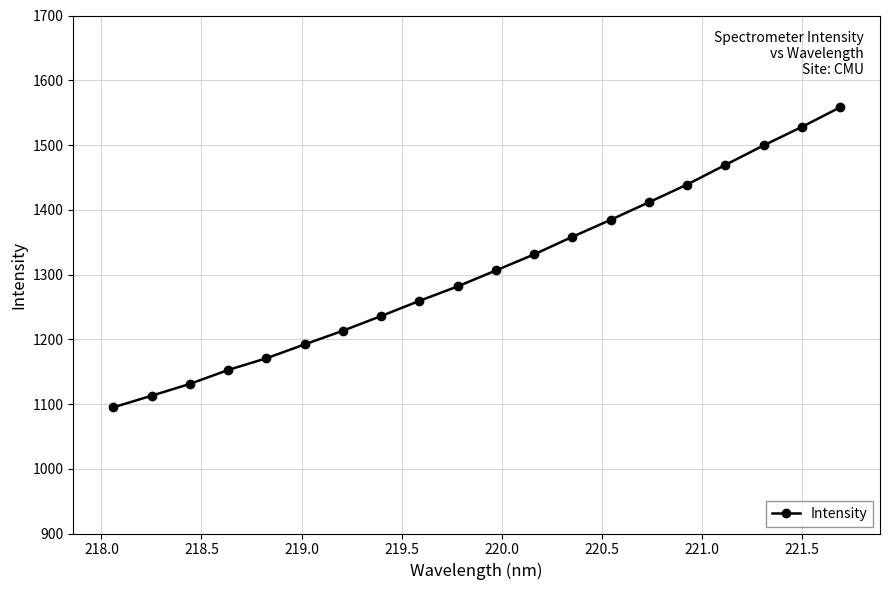

What is the smallest value displayed?

1094.9